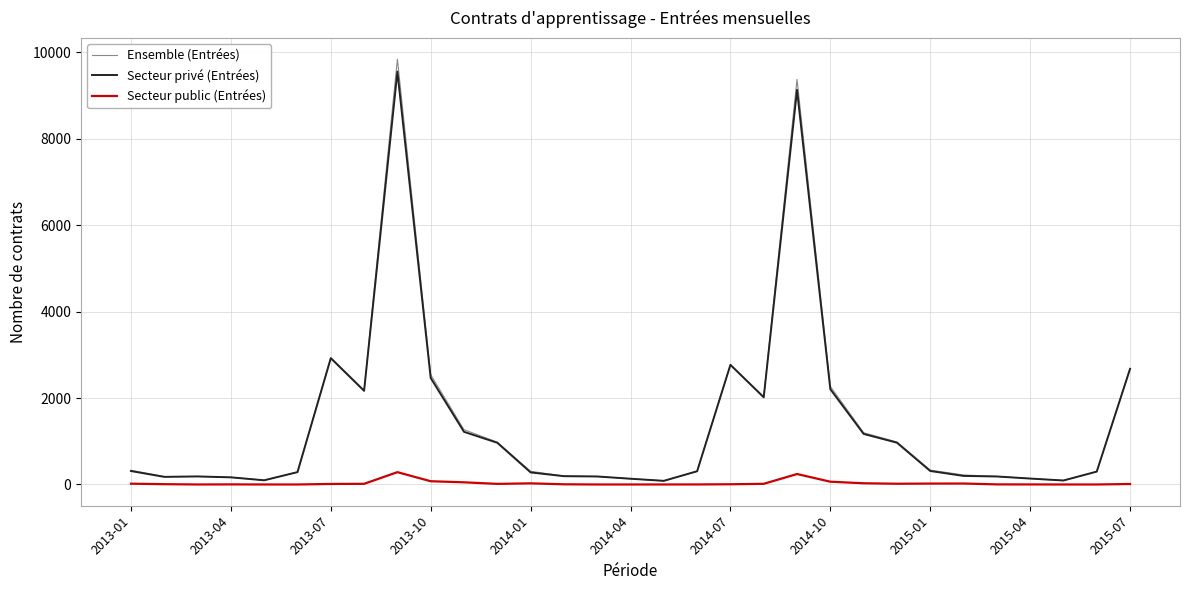

List the series in order of their peak value, highest first.

Ensemble (Entrées), Secteur privé (Entrées), Secteur public (Entrées)